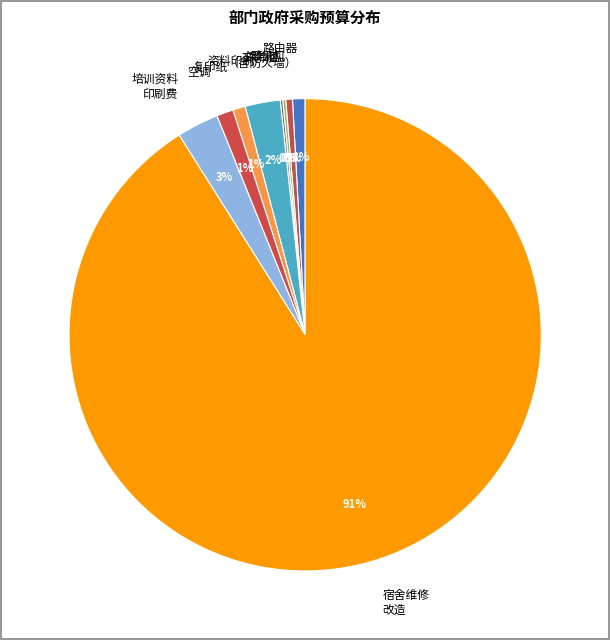

Which has a higher value, 宿舍维修 改造 or 路由器 （含防火墙）?

宿舍维修 改造